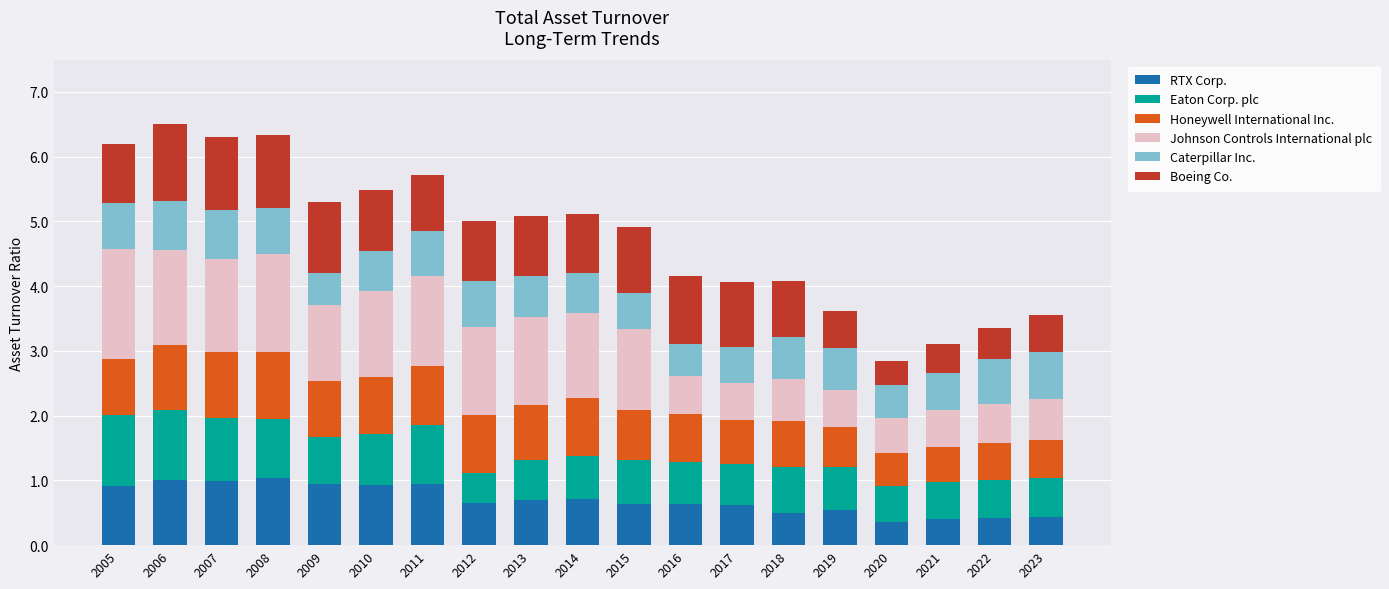

The value of RTX Corp. at 2008 is 1.5. True or false?

False